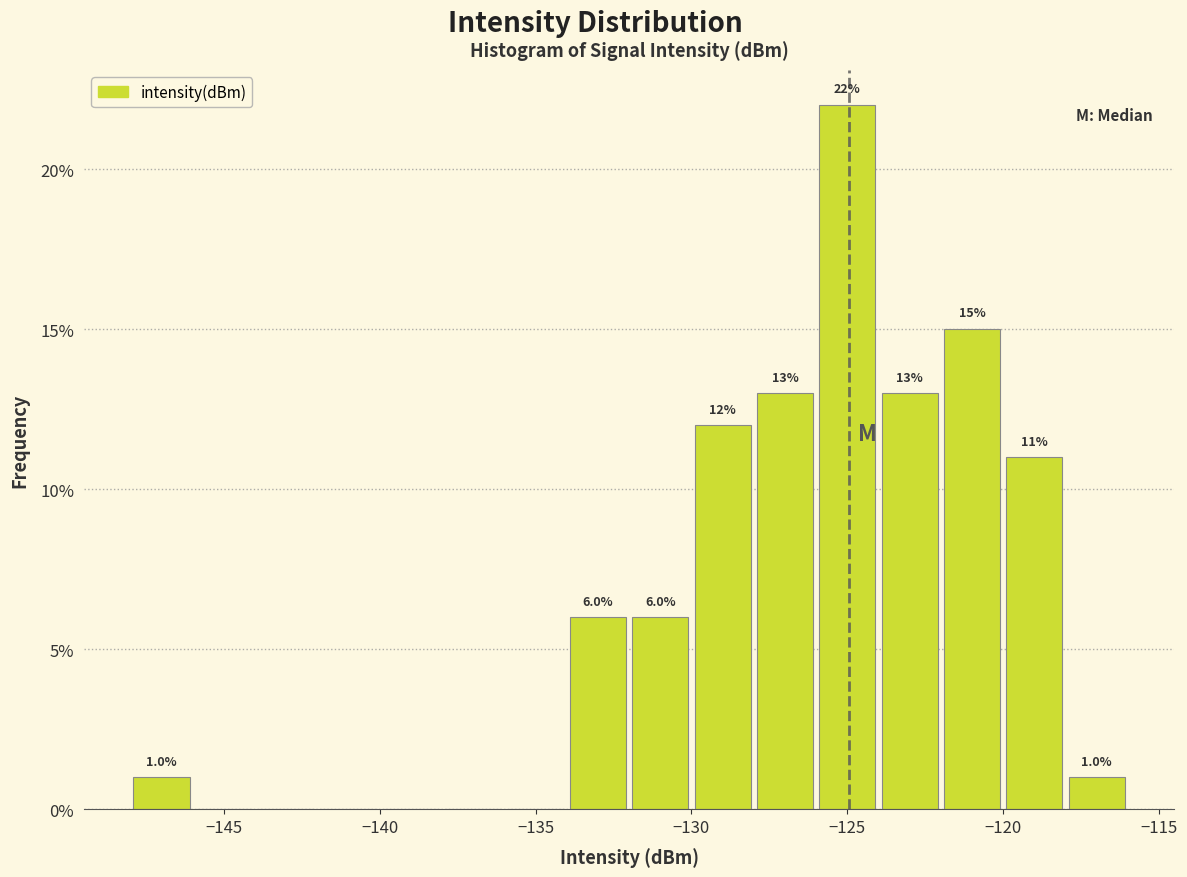

Which range on the x-axis has the tallest bar?

-126 to -124